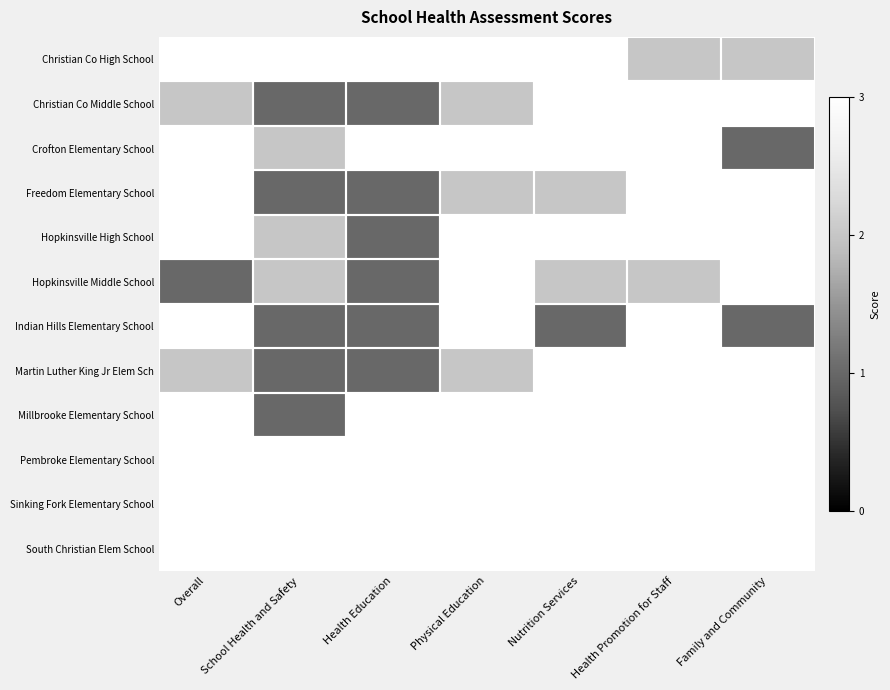

Which label corresponds to the largest value in the chart?

Overall